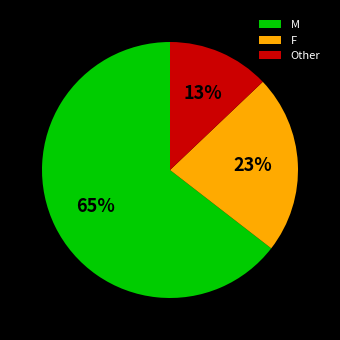

To the nearest percent, what is the average slice percentage?

33%